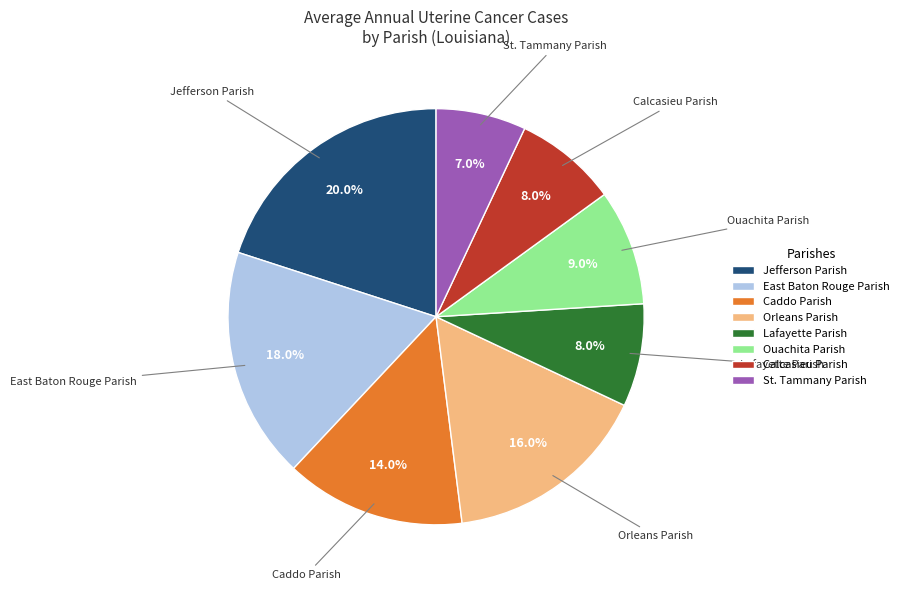

What is the total percentage of St. Tammany Parish and Orleans Parish?

23.0%